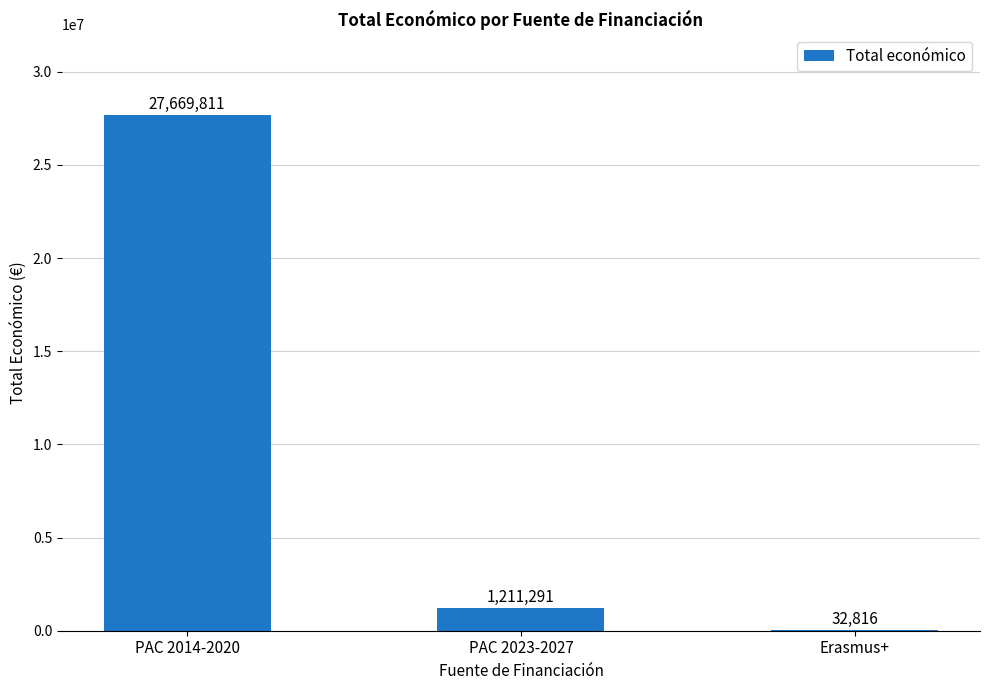

What is the sum of the values at Erasmus+ and PAC 2023-2027?

1244107